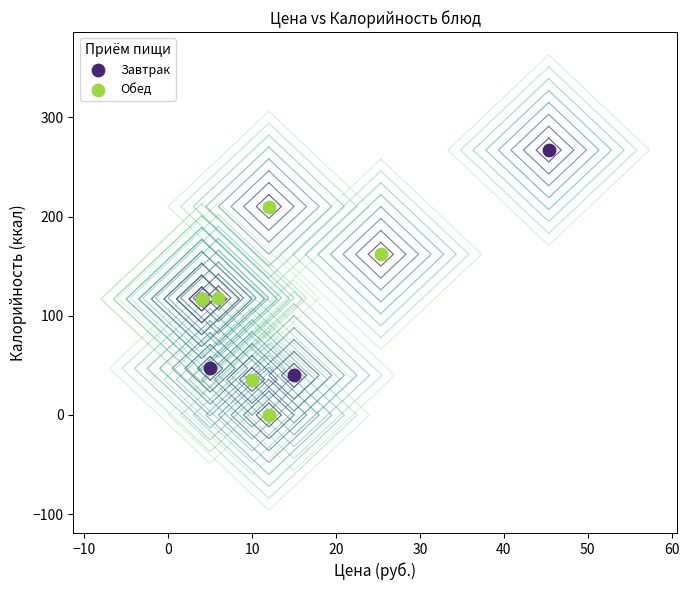

Which series contains the lowest Y value?

Обед